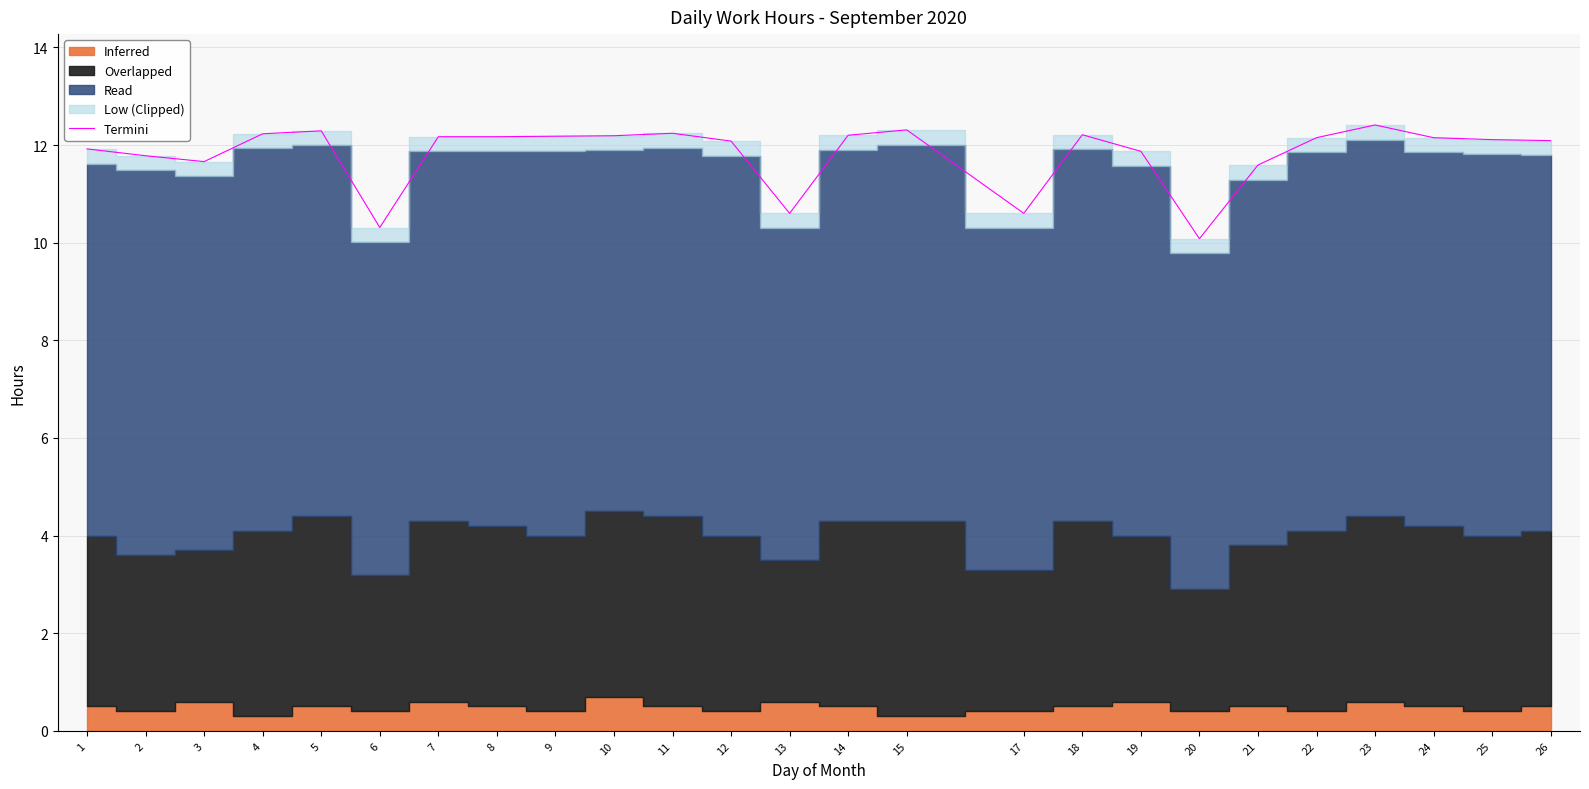

True or false: Termini has a value of 12.3 at 5.

True